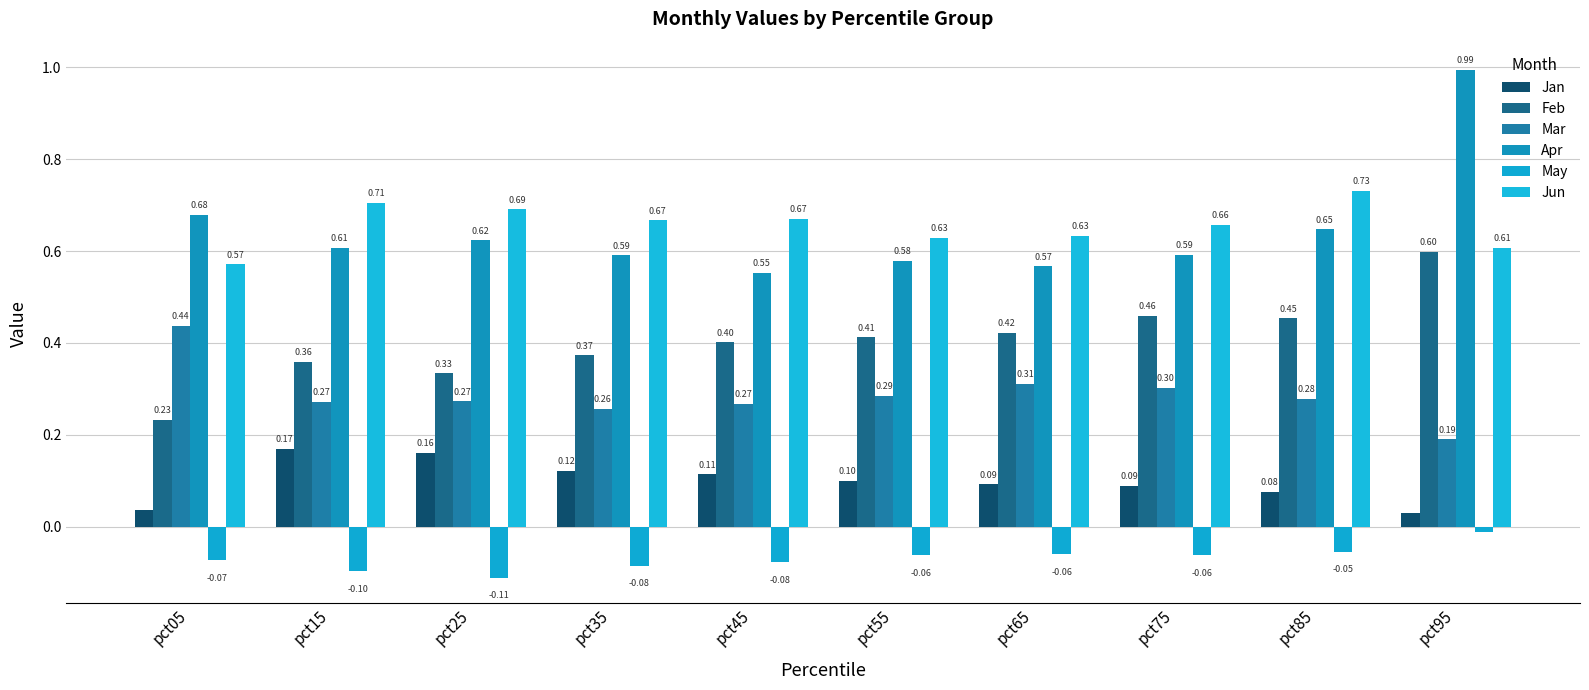

What is the sum of the May values at pct95 and pct85?

-0.1